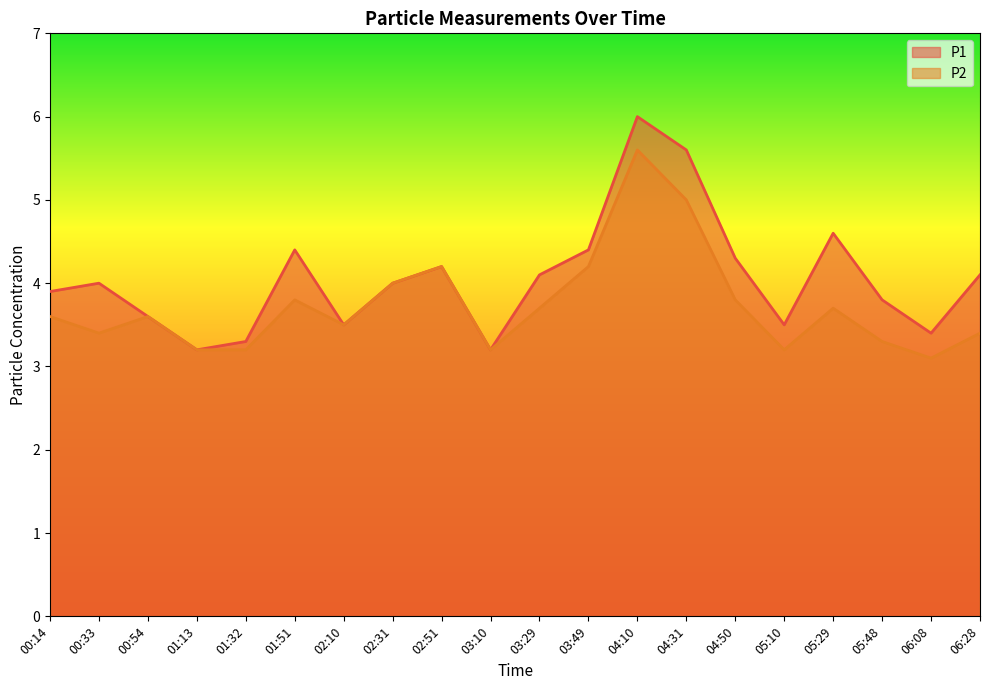

True or false: P2 and P1 cross at least once.

False